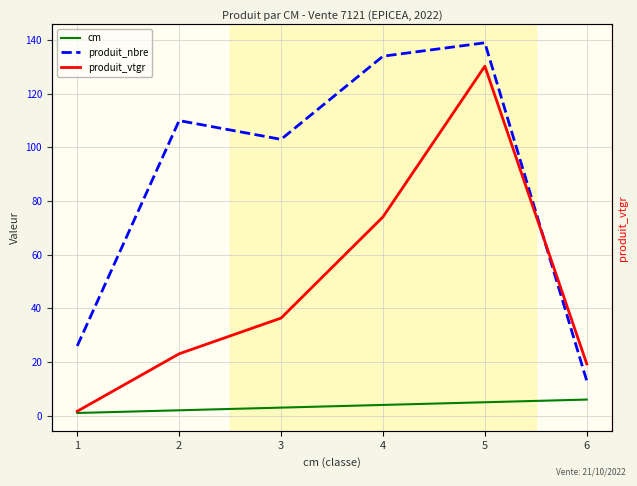

What is the sum of all cm values?

21.0